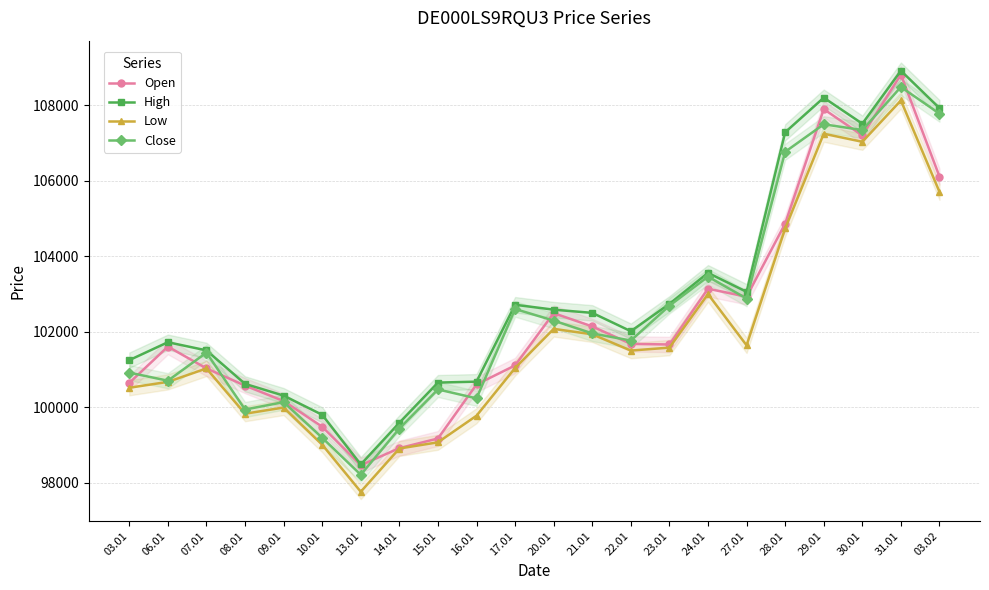

At which category does Open reach its first local peak?

06.01